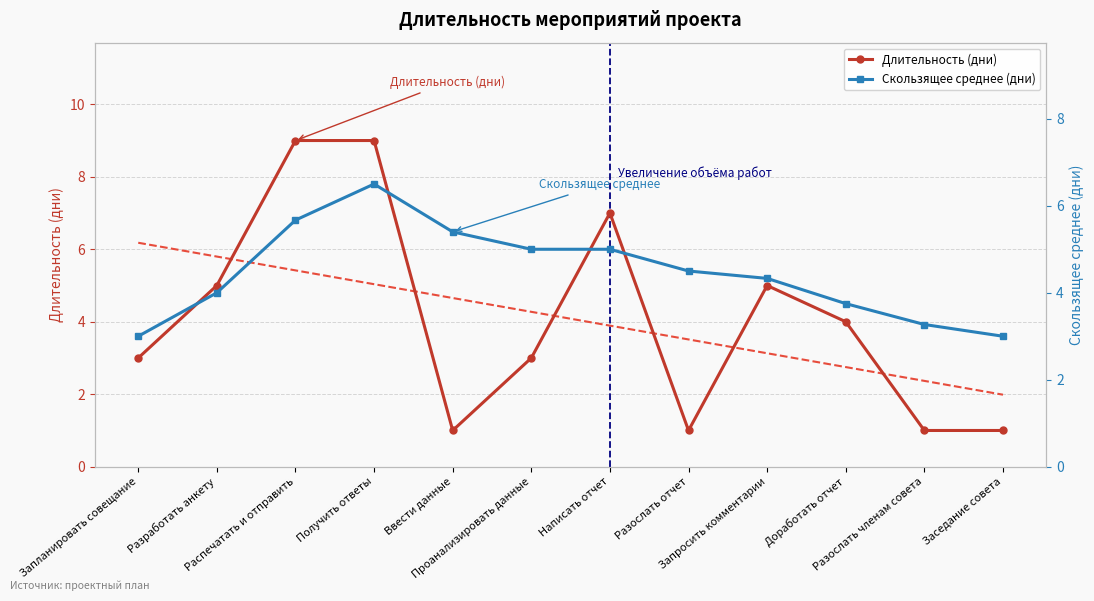

Between which two adjacent categories do Длительность (дни) and Скользящее среднее (дни) first intersect?

Получить ответы and Ввести данные